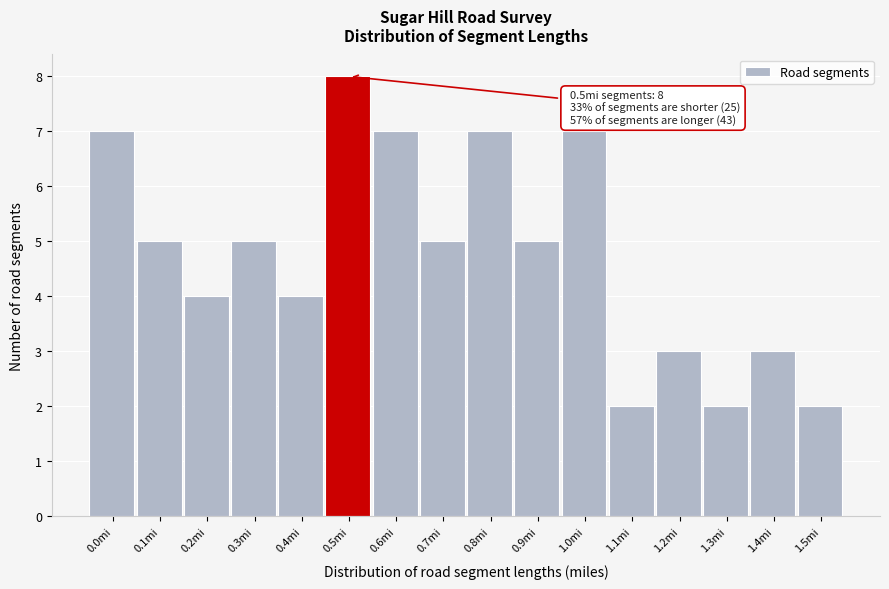

Reading left to right, transcribe all the data shown in this chart.

7	5	4	5	4	8	7	5	7	5	7	2	3	2	3	2